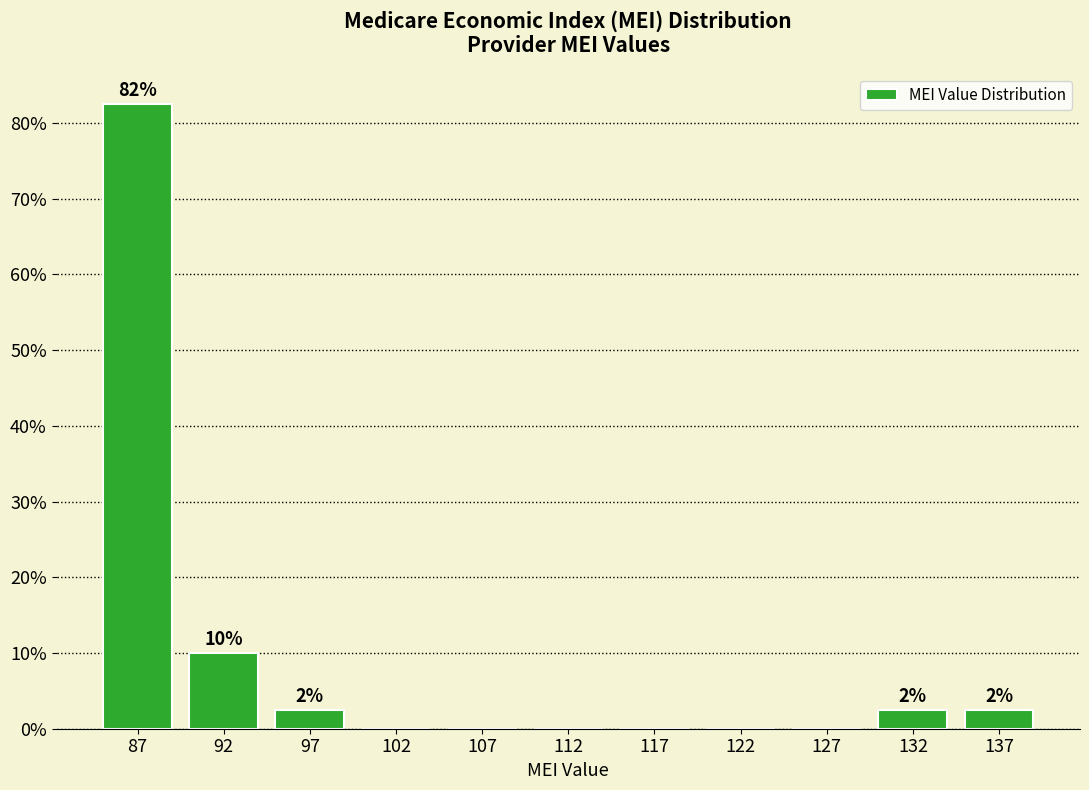

Over which range of the x-axis is the bar tallest?

85 to 90